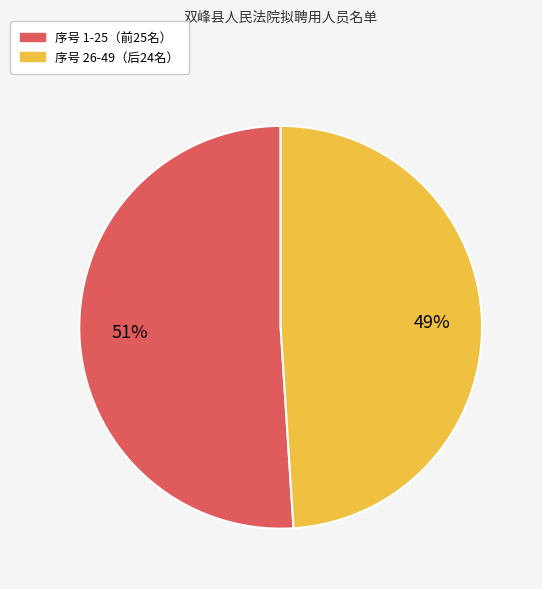

To the nearest percent, what is the average slice percentage?

50%